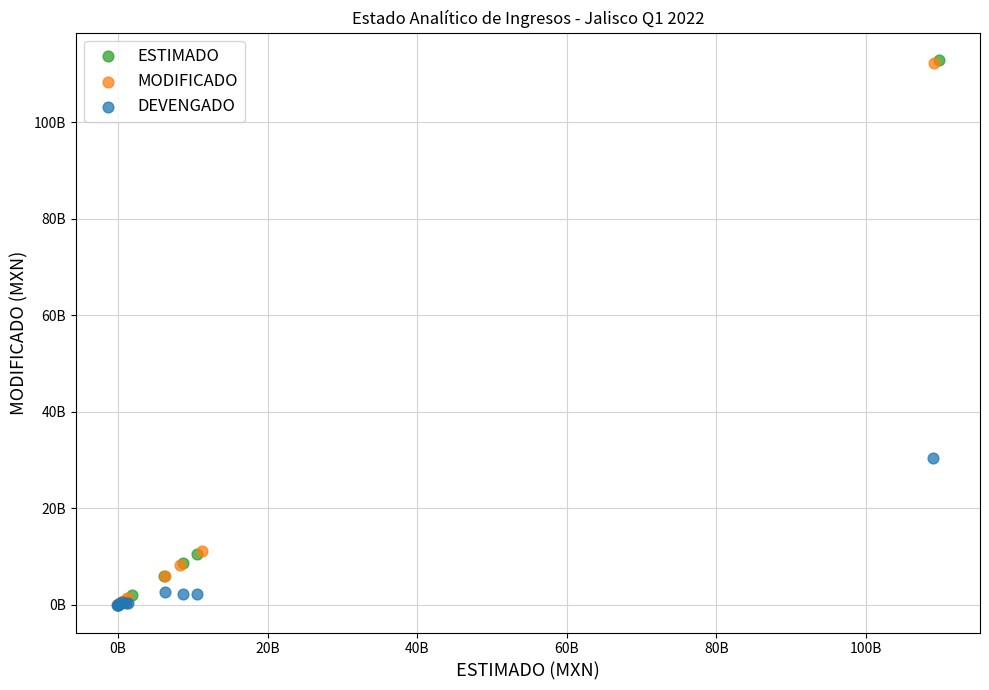

What are all the series names shown in the legend?

ESTIMADO, MODIFICADO, DEVENGADO